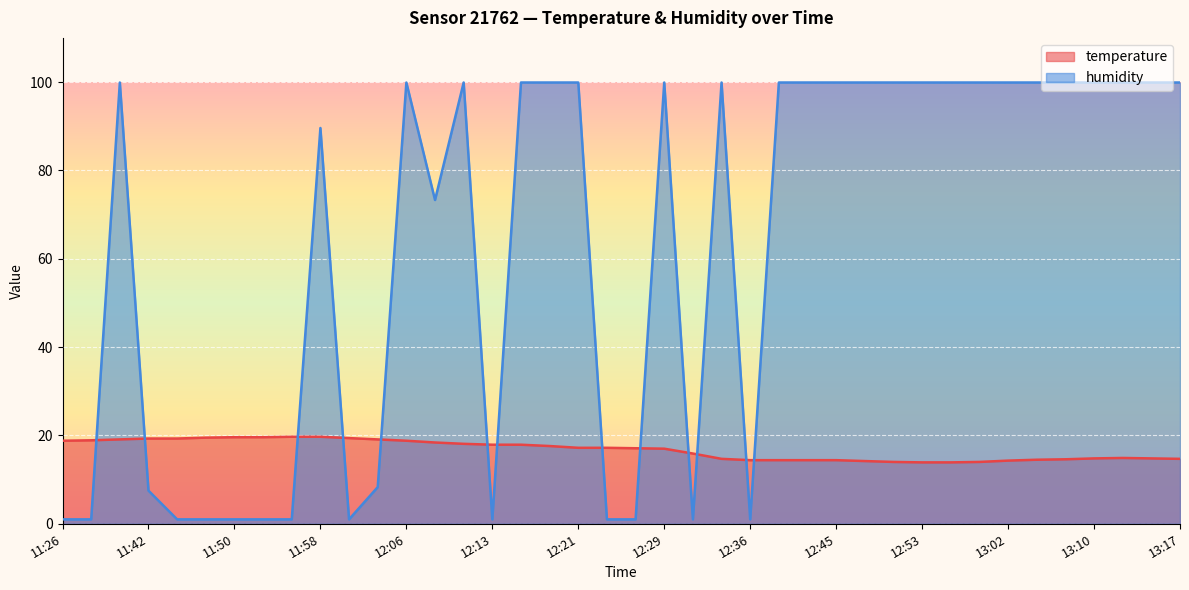

At 11:47, list the series in order from smallest to largest.

humidity, temperature